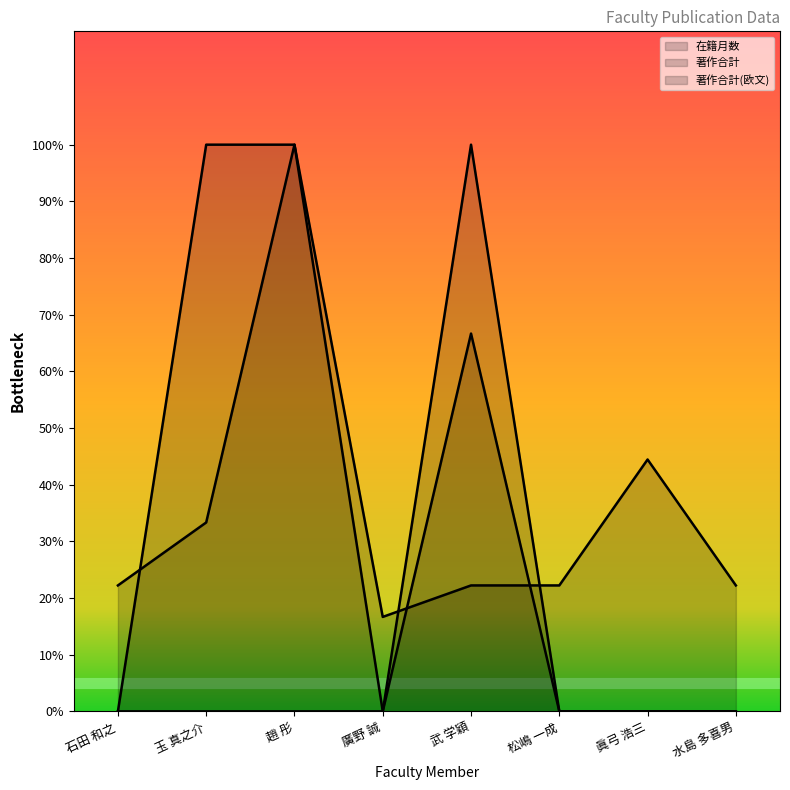

What is the total value across all series at 廣野 誠?

16.7